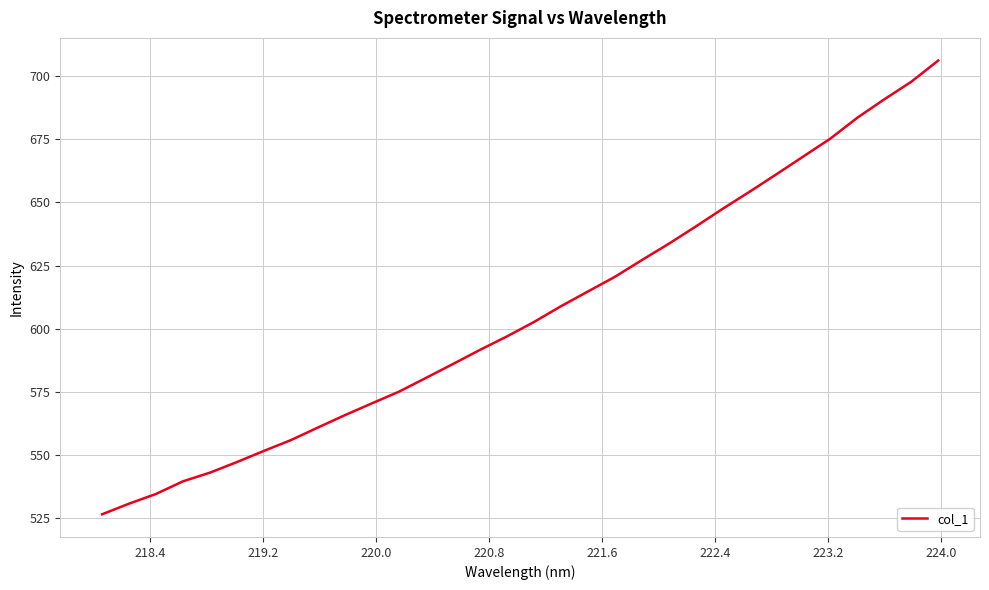

True or false: there are more than 0 points higher than both neighbors.

False